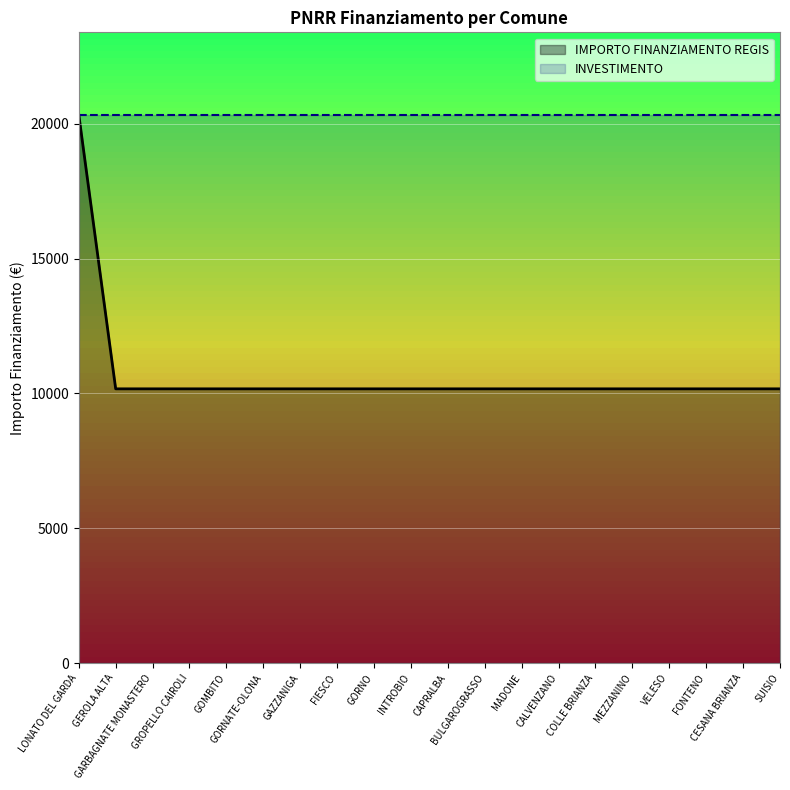

Reading left to right, extract all data points from this chart.

LONATO DEL GARDA=20344	GEROLA ALTA=10172	GARBAGNATE MONASTERO=10172	GROPELLO CAIROLI=10172	GOMBITO=10172	GORNATE-OLONA=10172	GAZZANIGA=10172	FIESCO=10172	GORNO=10172	INTROBIO=10172	CAPRALBA=10172	BULGAROGRASSO=10172	MADONE=10172	CALVENZANO=10172	COLLE BRIANZA=10172	MEZZANINO=10172	VELESO=10172	FONTENO=10172	CESANA BRIANZA=10172	SUISIO=10172